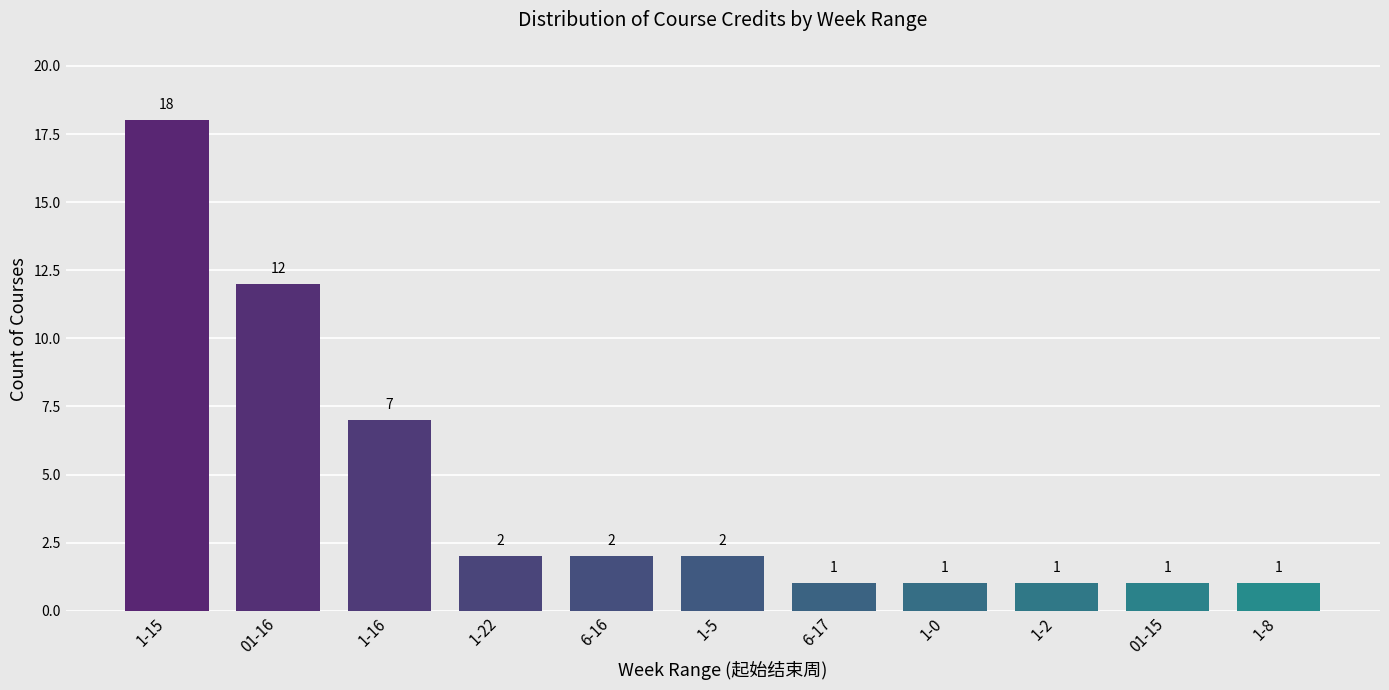

What position from the right is 1-0?

4